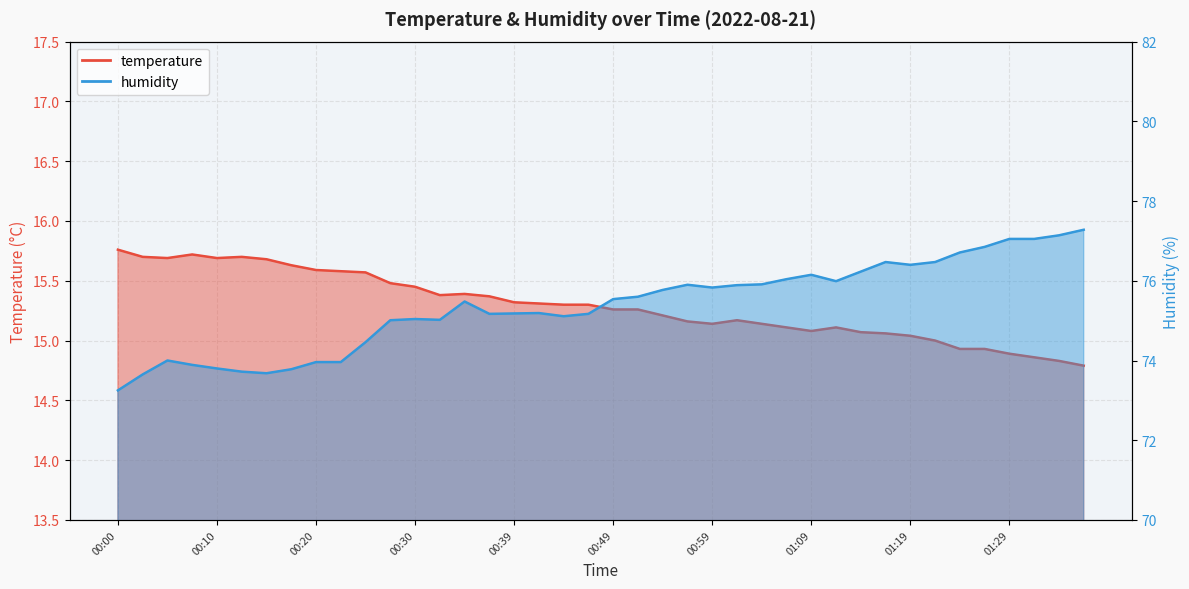

True or false: humidity and temperature cross at least once.

False